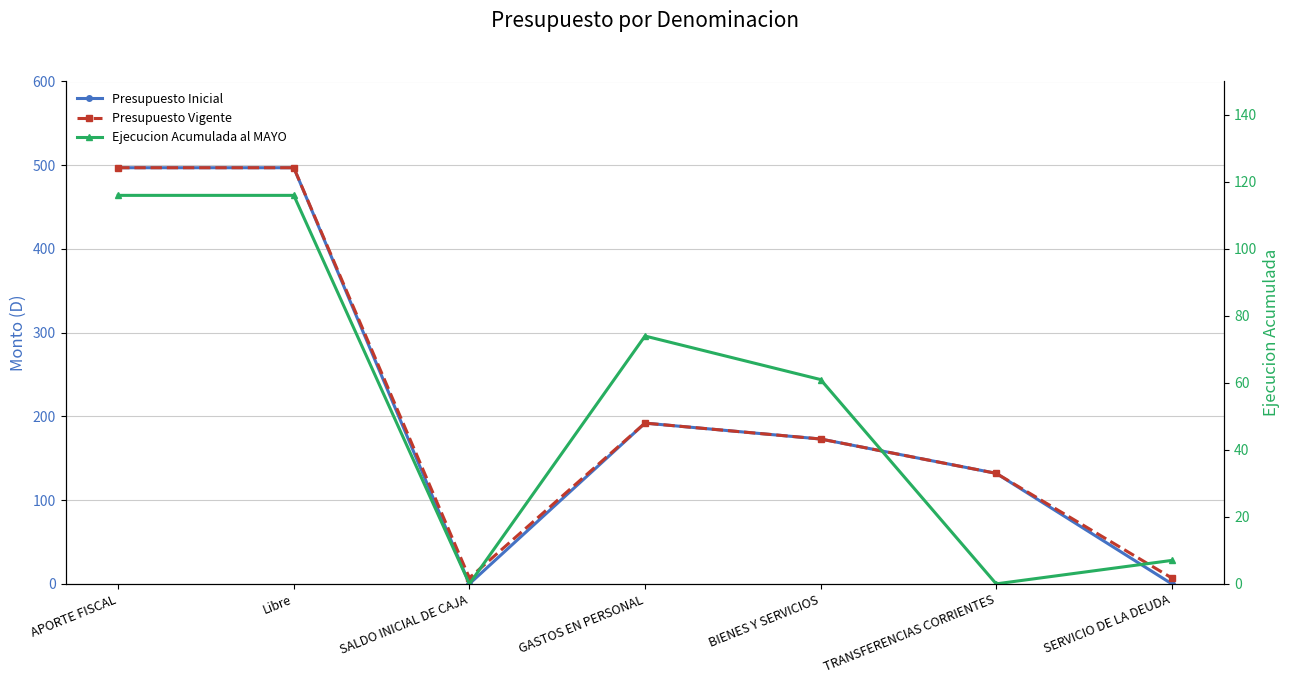

Is the value of Presupuesto Inicial at SALDO INICIAL DE CAJA greater than the value of Presupuesto Vigente at SERVICIO DE LA DEUDA?

No